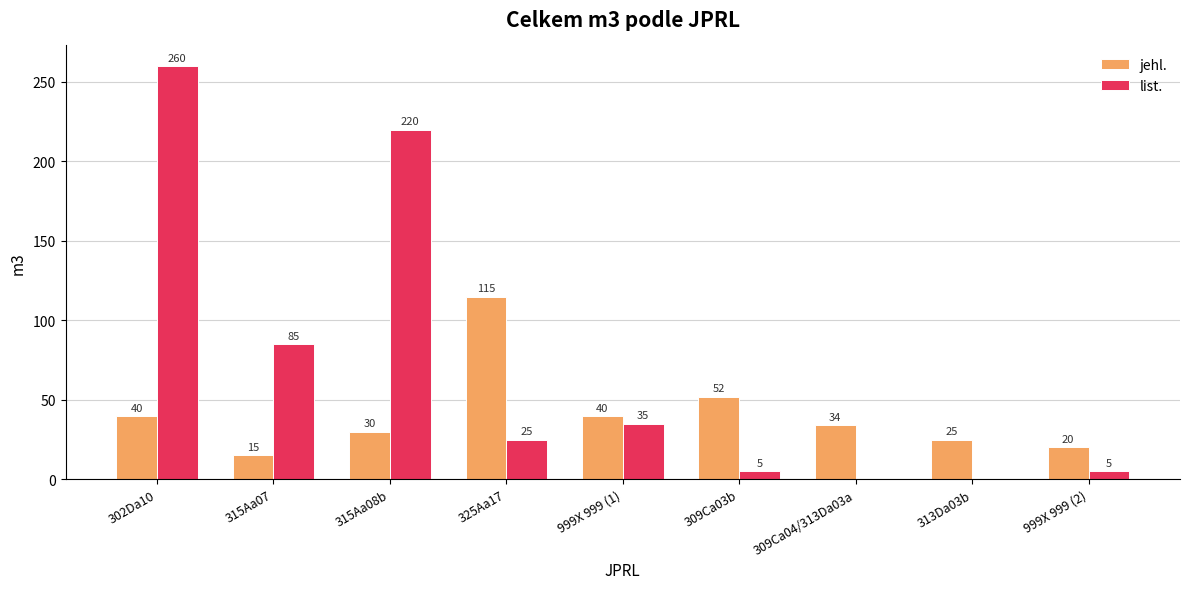

Where is list. nearest to the value 130?

315Aa07